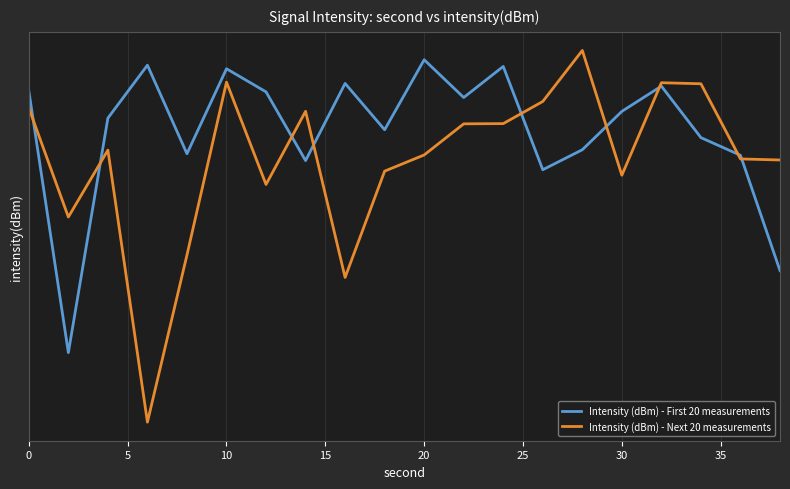

How many lines are shown in the chart?

2